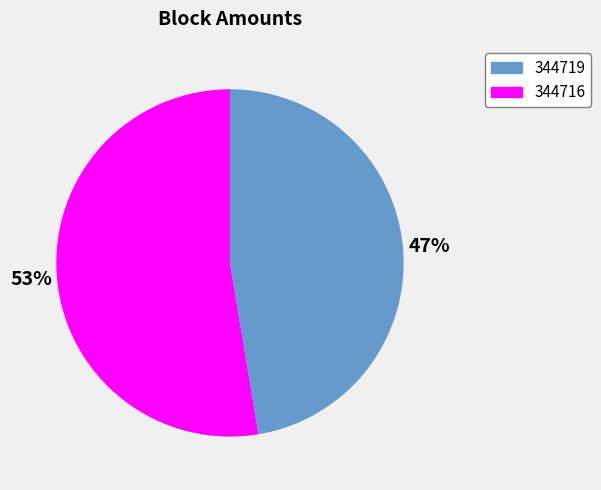

How many slices are in this pie chart?

2